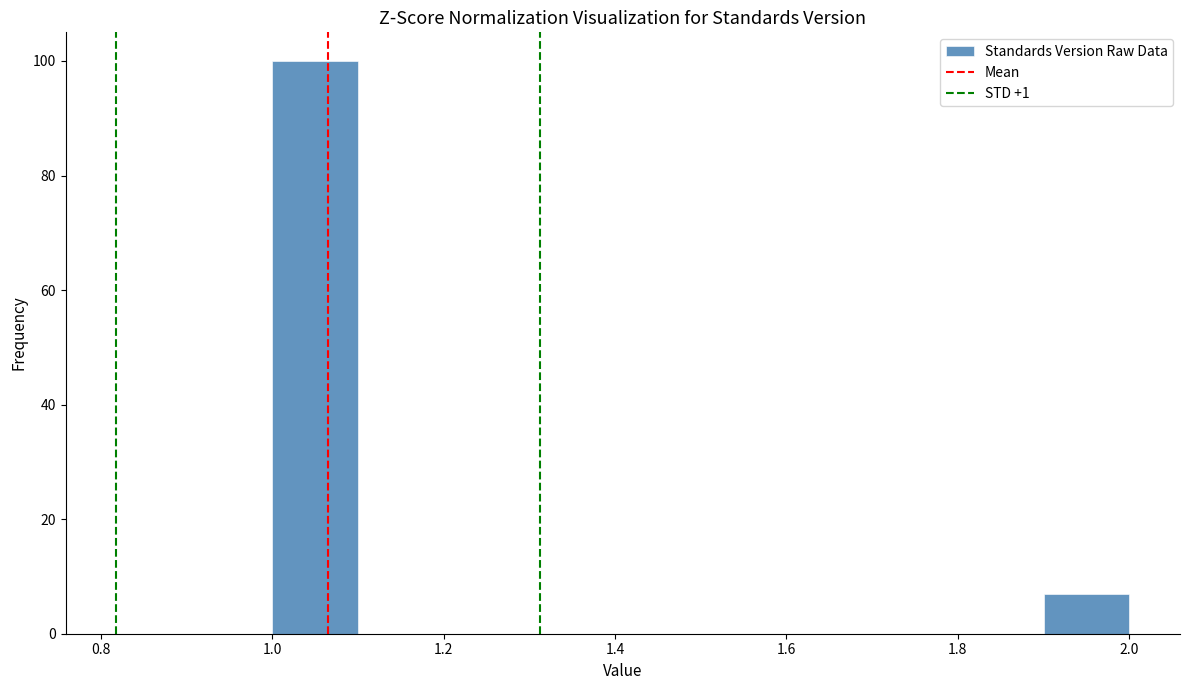

Reading left to right, list every bar in this chart as the range it spans on the x-axis followed by its height. The values are not printed on the chart, so give them approximately, as read against the axis.

1.0 to 1.1: 100
1.1 to 1.2: 0
1.2 to 1.3: 0
1.3 to 1.4: 0
1.4 to 1.5: 0
1.5 to 1.6: 0
1.6 to 1.7: 0
1.7 to 1.8: 0
1.8 to 1.9: 0
1.9 to 2.0: 8